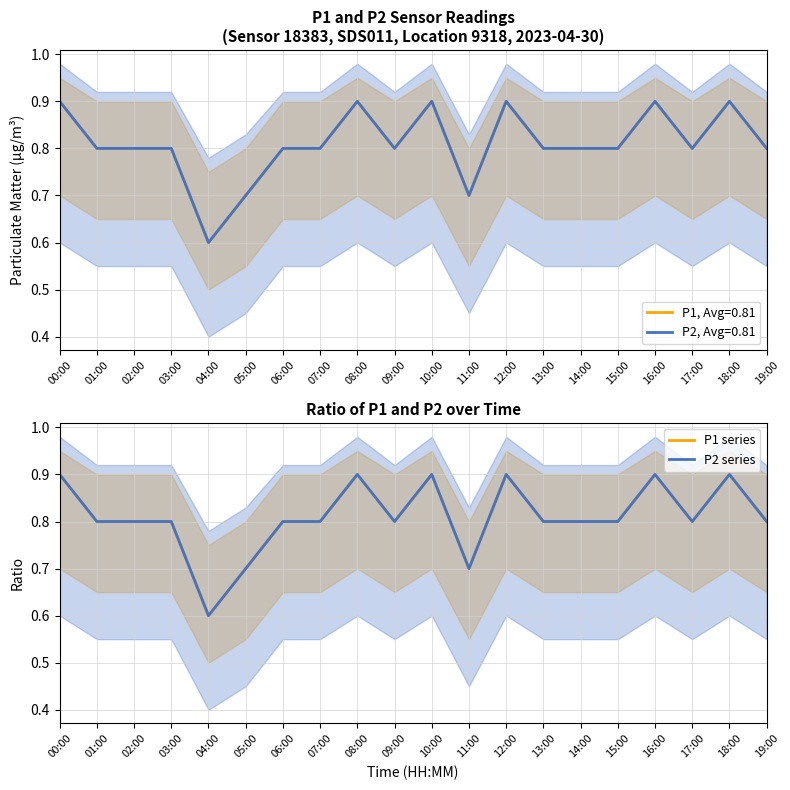

Rank the series at 13:00 from lowest to highest value.

P1 series, P2 series